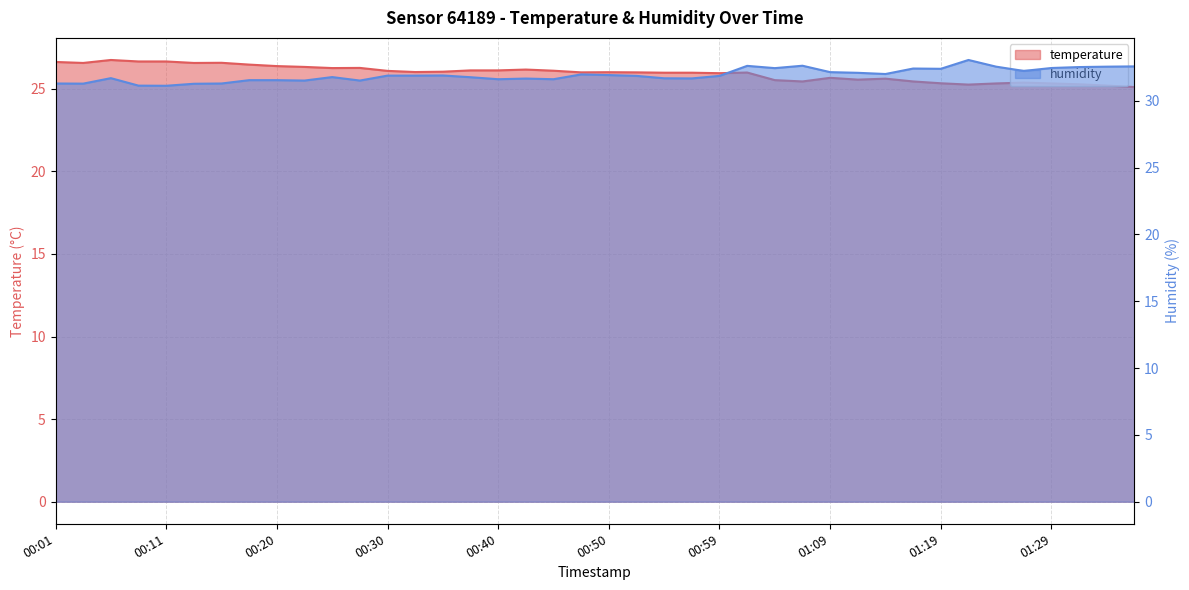

What is the maximum value for humidity?

33.0